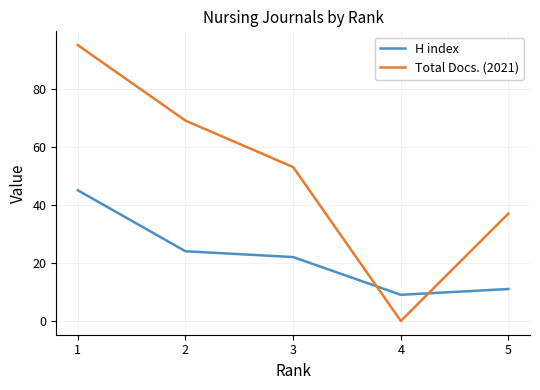

Reading left to right, transcribe all the data shown in this chart.

H index: 45	24	22	9	11
Total Docs. (2021): 95	69	53	0	37